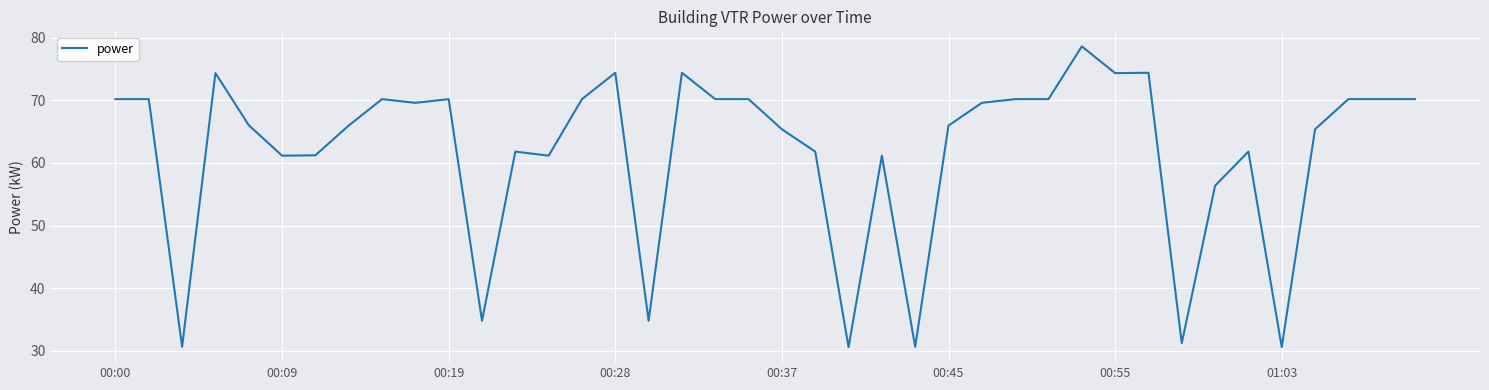

What is the difference between the maximum and minimum values?

48.0